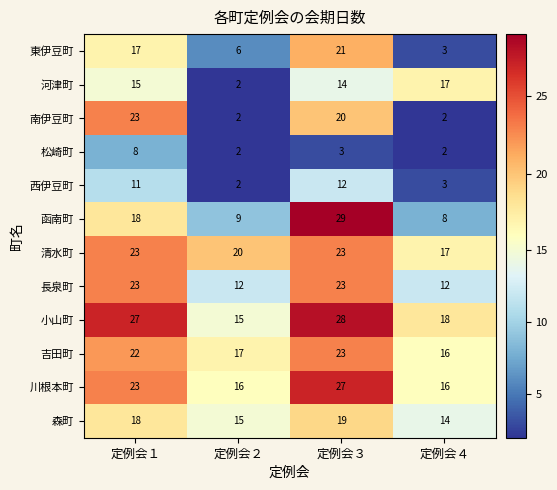

How many distinct data groups are displayed?

12